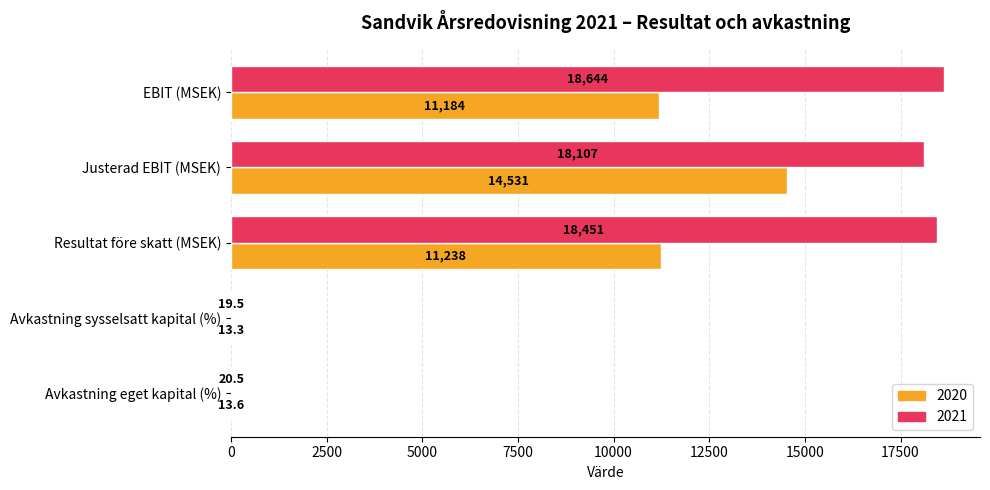

Between EBIT (MSEK) and Resultat före skatt (MSEK), which series saw the biggest shift?

2021